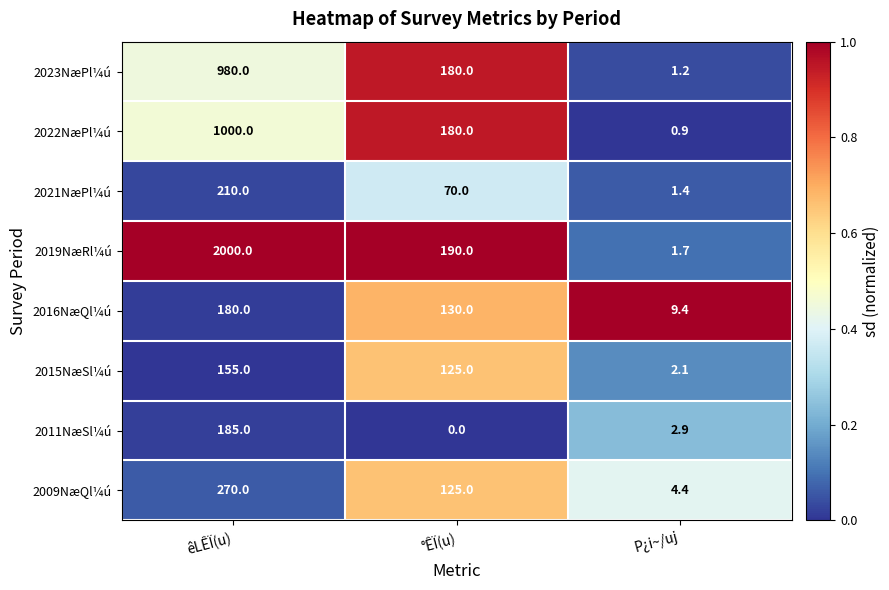

Reading left to right, what are all the values shown in this chart?

2023NæPl¼ú: êLÊÏ(u)=980.0	°ÊÏ(u)=180.0	P¿i~/uj=1.2
2022NæPl¼ú: êLÊÏ(u)=1000.0	°ÊÏ(u)=180.0	P¿i~/uj=0.9
2021NæPl¼ú: êLÊÏ(u)=210.0	°ÊÏ(u)=70.0	P¿i~/uj=1.4
2019NæRl¼ú: êLÊÏ(u)=2000.0	°ÊÏ(u)=190.0	P¿i~/uj=1.7
2016NæQl¼ú: êLÊÏ(u)=180.0	°ÊÏ(u)=130.0	P¿i~/uj=9.4
2015NæSl¼ú: êLÊÏ(u)=155.0	°ÊÏ(u)=125.0	P¿i~/uj=2.1
2011NæSl¼ú: êLÊÏ(u)=185.0	°ÊÏ(u)=0.0	P¿i~/uj=2.9
2009NæQl¼ú: êLÊÏ(u)=270.0	°ÊÏ(u)=125.0	P¿i~/uj=4.4